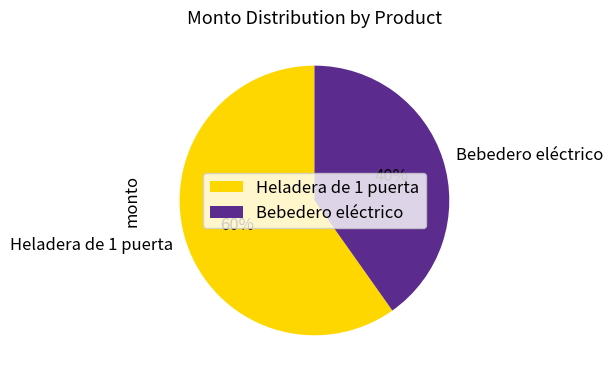

To the nearest percent, what portion does Heladera de 1 puerta represent?

60%